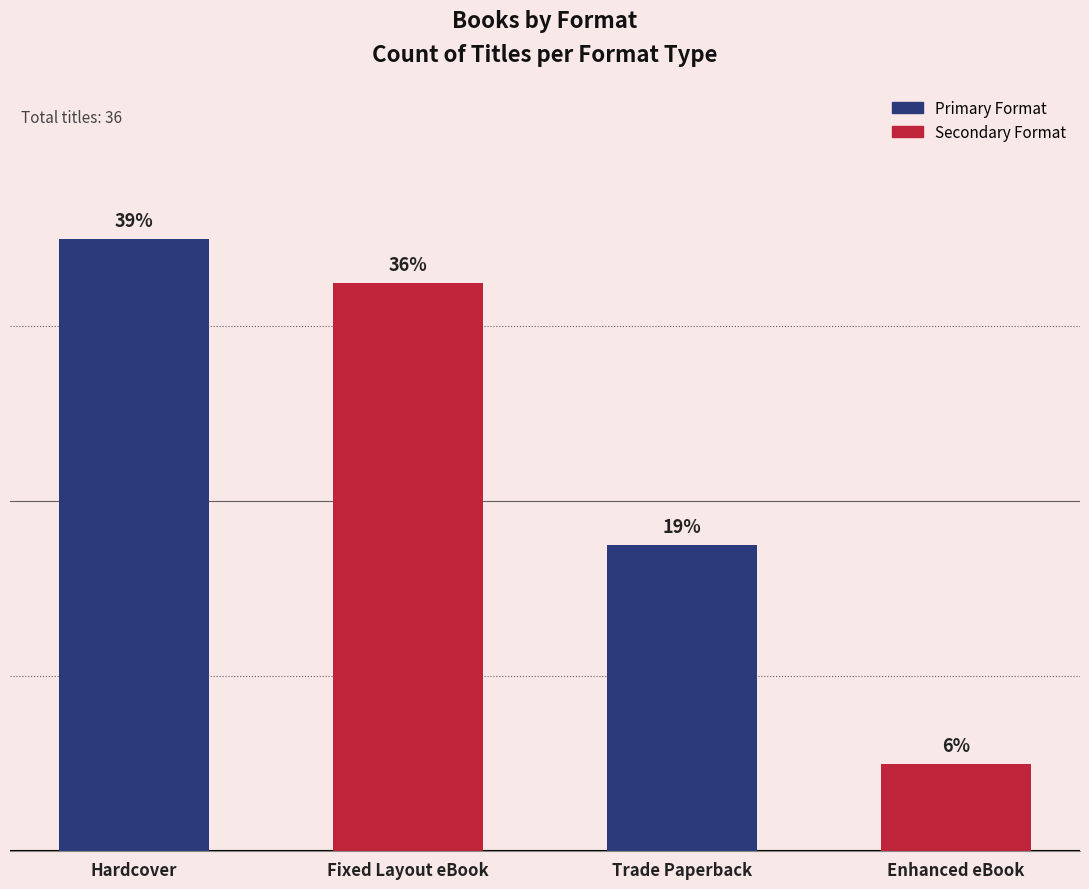

Are the bars horizontal?

No